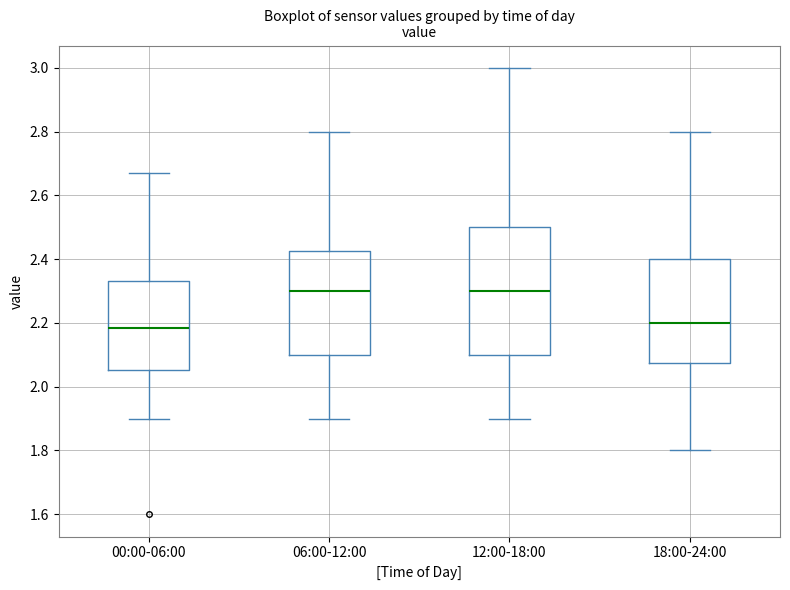

Reading left to right, read every box against the y-axis: the position of its median line, the range the box covers, and the ends of its whiskers. The values are not printed on the chart, so give them approximately, as read against the axis.

00:00-06:00: median 2.18, box 2.06 to 2.34, whiskers 1.90 to 2.68
06:00-12:00: median 2.30, box 2.10 to 2.42, whiskers 1.90 to 2.80
12:00-18:00: median 2.30, box 2.10 to 2.50, whiskers 1.90 to 3.00
18:00-24:00: median 2.20, box 2.08 to 2.40, whiskers 1.80 to 2.80